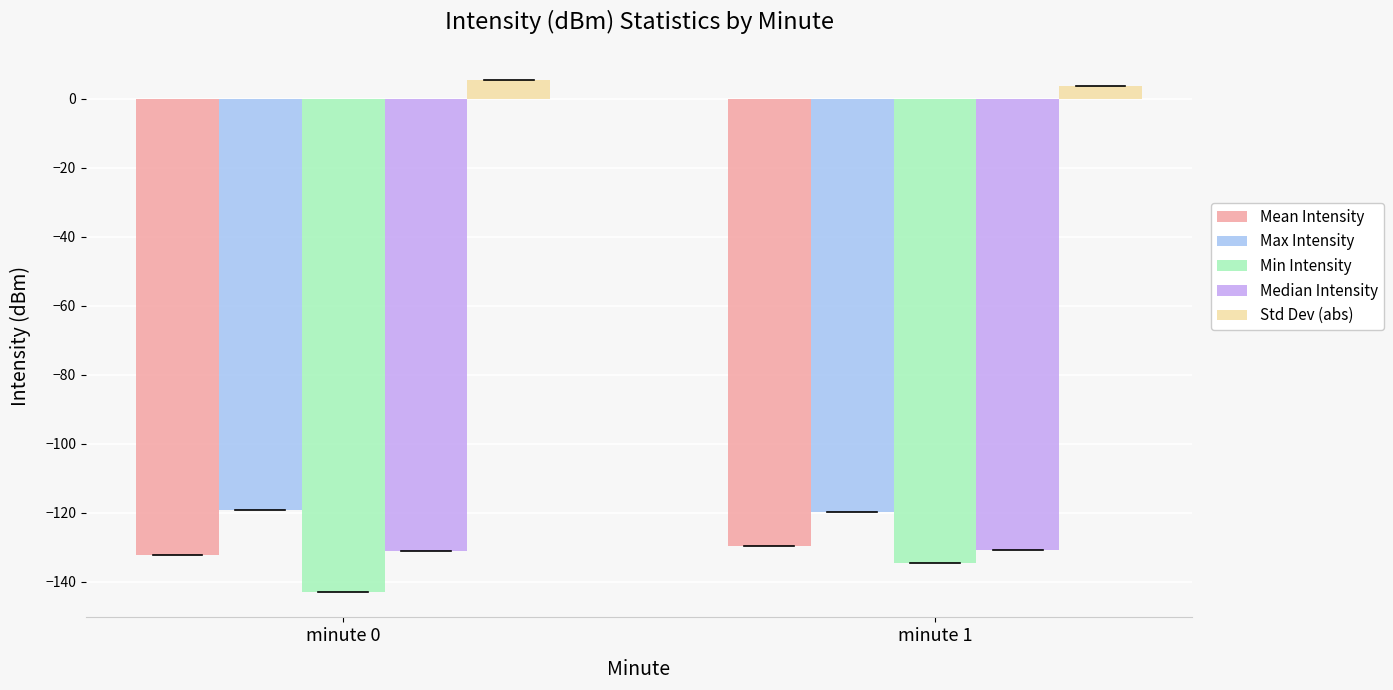

Rank the categories by Mean Intensity value from lowest to highest.

minute 0, minute 1